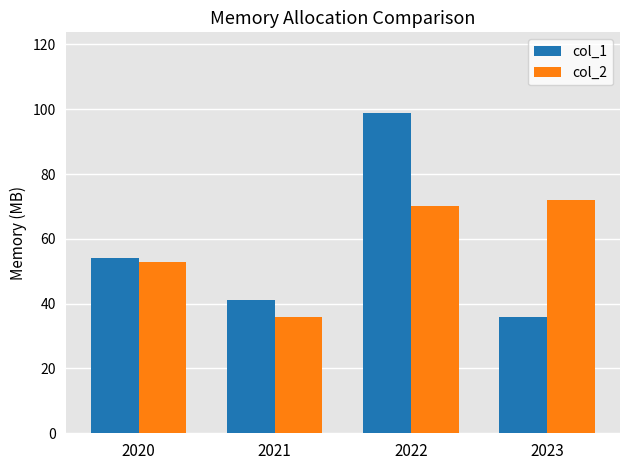

What is the sum of all col_1 values?

230